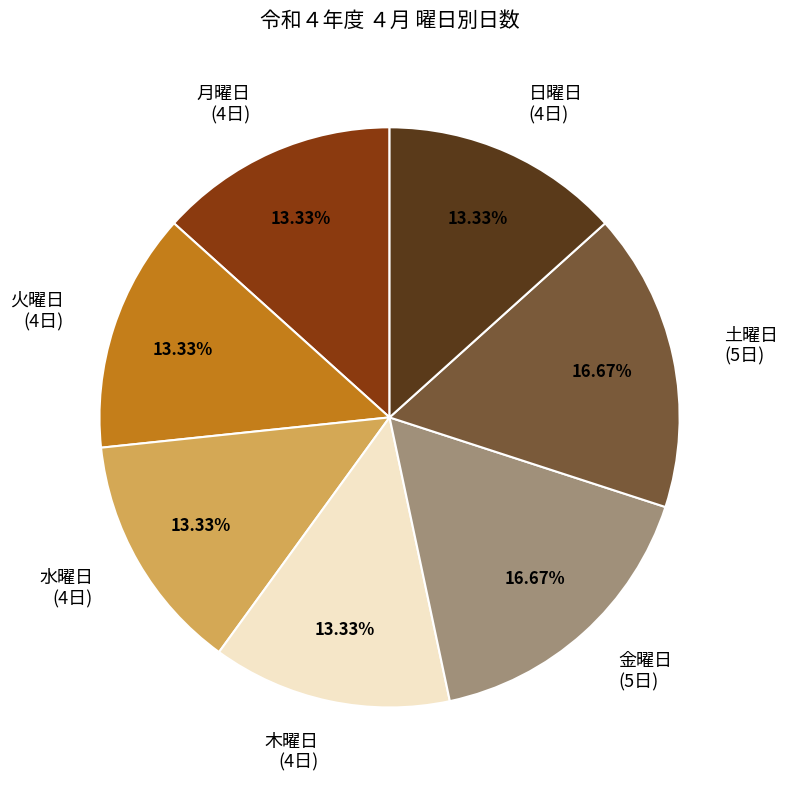

Is there any slice that represents more than half of the pie?

No